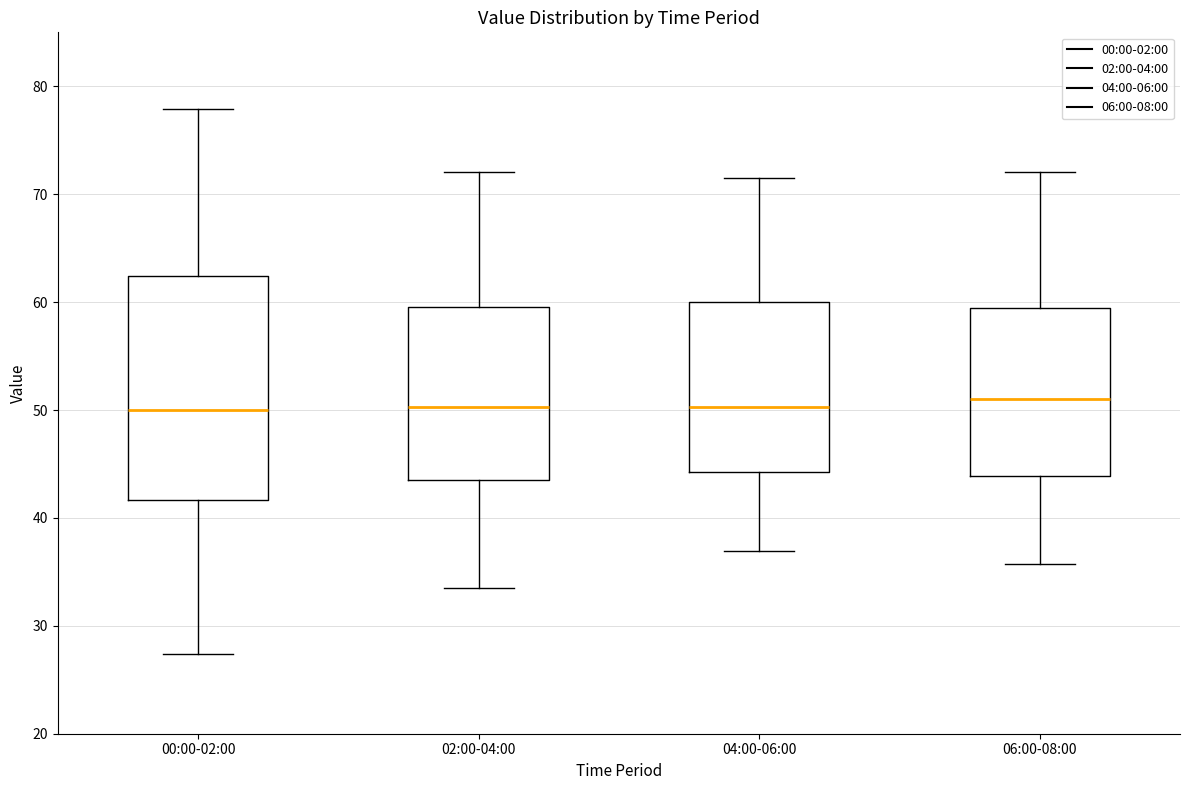

Where is the upper edge of the box for 04:00-06:00 on the y-axis? The values are not printed on the chart, so give them approximately, as read against the axis.

60